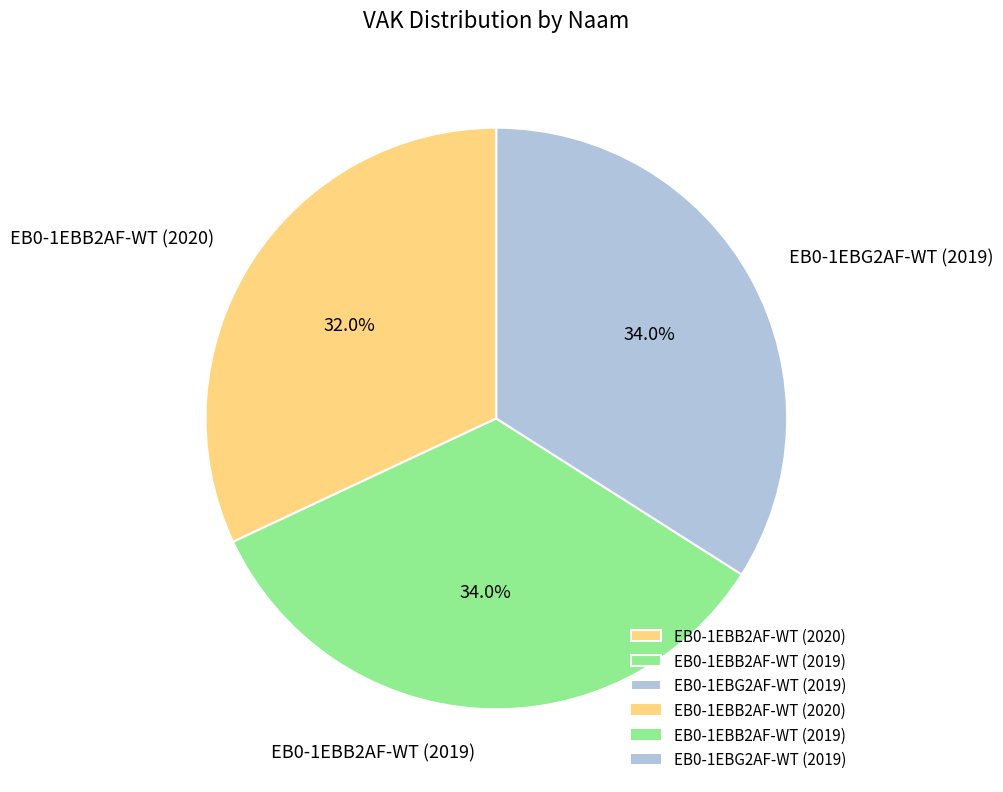

To the nearest percent, what is the difference between the largest and smallest slice percentages?

2%